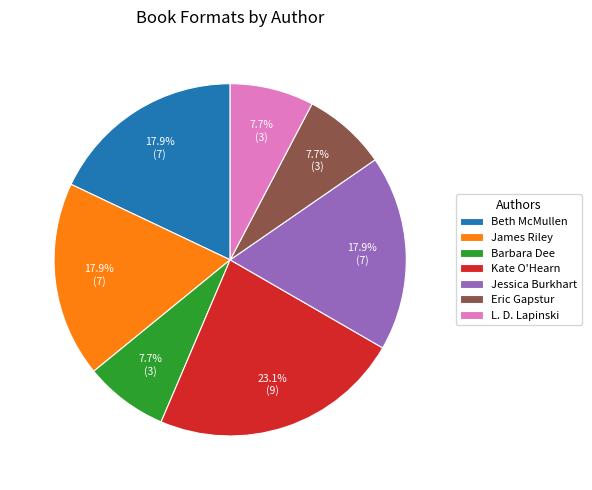

Which category has the biggest portion of the pie?

Kate O'Hearn